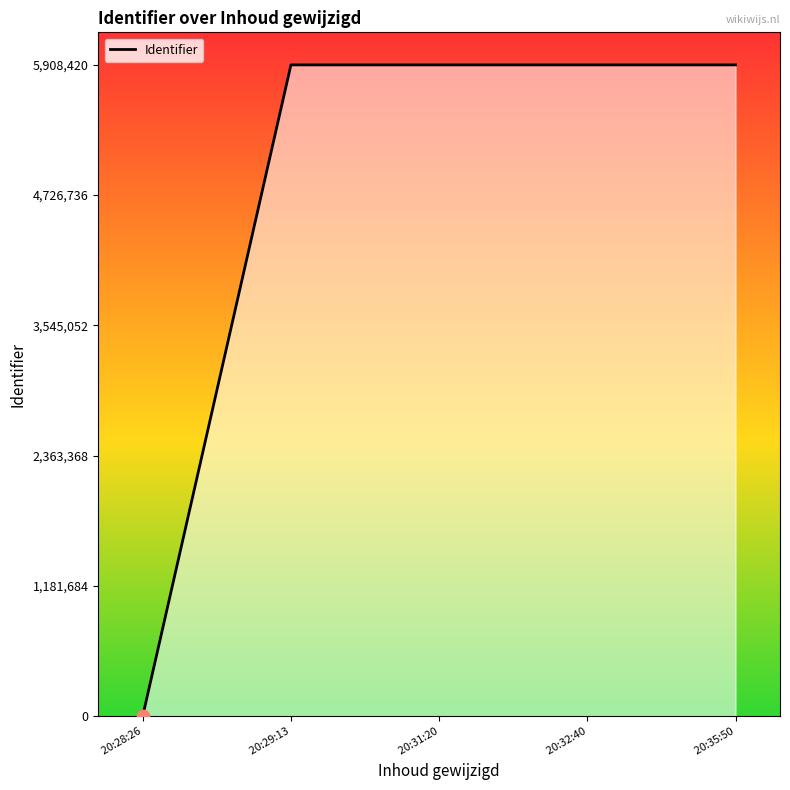

What is the change in value from  20:29:13 to  20:35:50?

+9